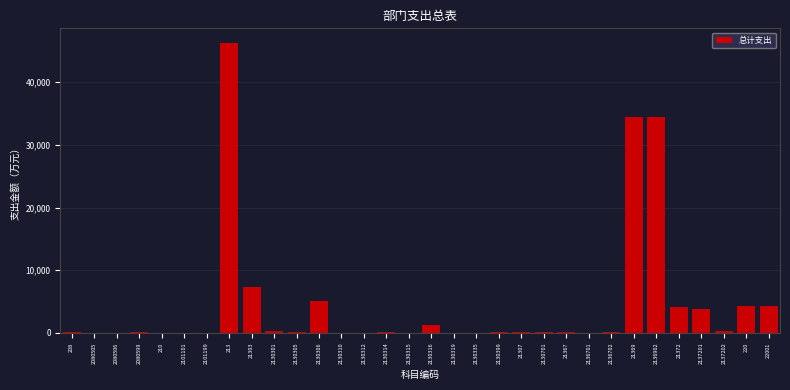

What is the sum of all values?

148059.7